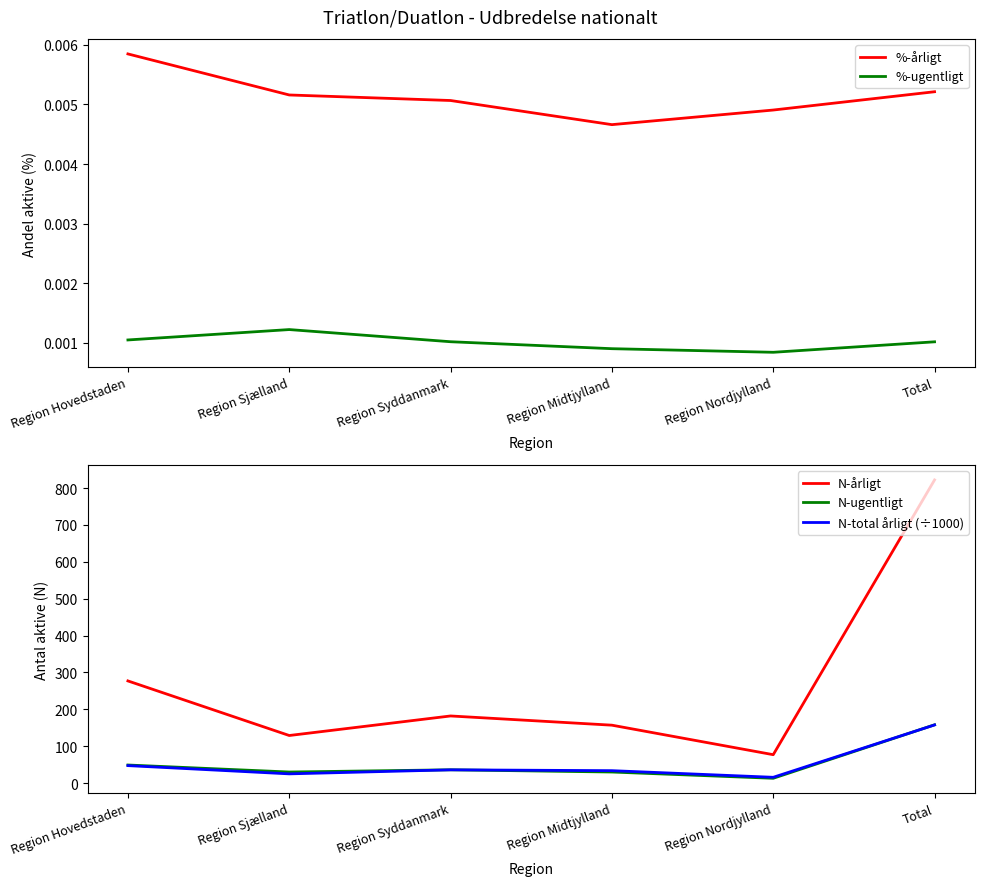

What is the difference between the highest and lowest values at Total?

822.0